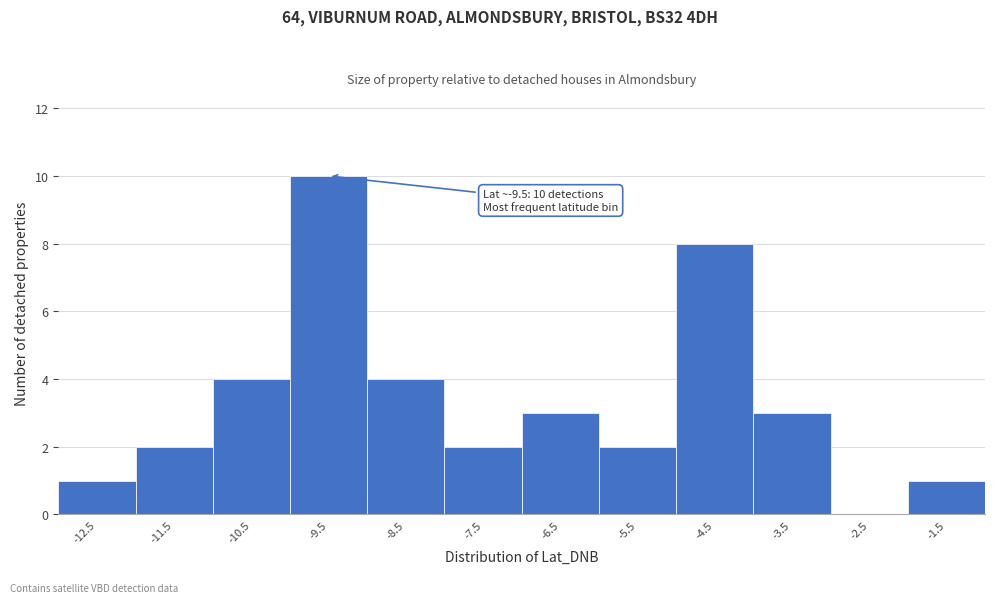

Reading left to right, list all the values displayed in this chart.

-12.5=1	-11.5=2	-10.5=4	-9.5=10	-8.5=4	-7.5=2	-6.5=3	-5.5=2	-4.5=8	-3.5=3	-2.5=0	-1.5=1